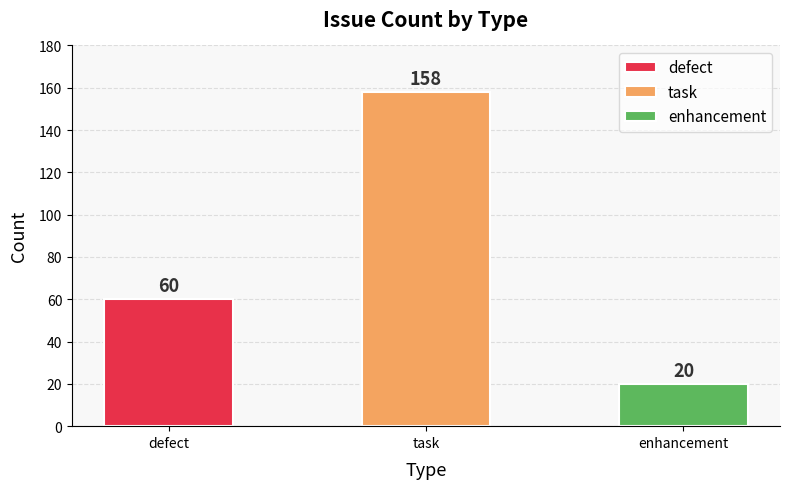

Which has a higher value, task or enhancement?

task